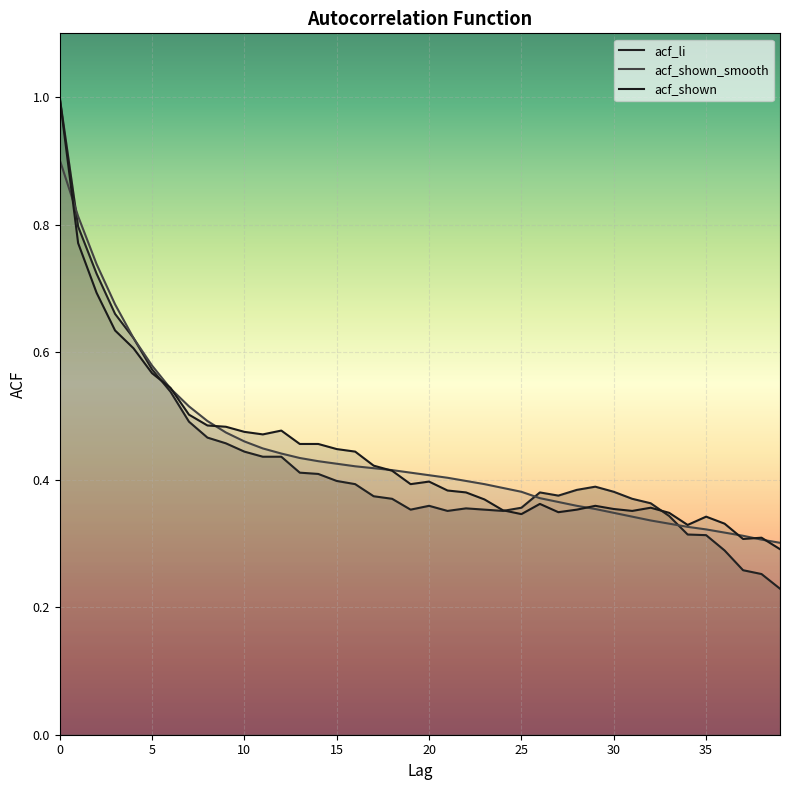

Between 11 and 23, which series saw the biggest shift?

acf_shown